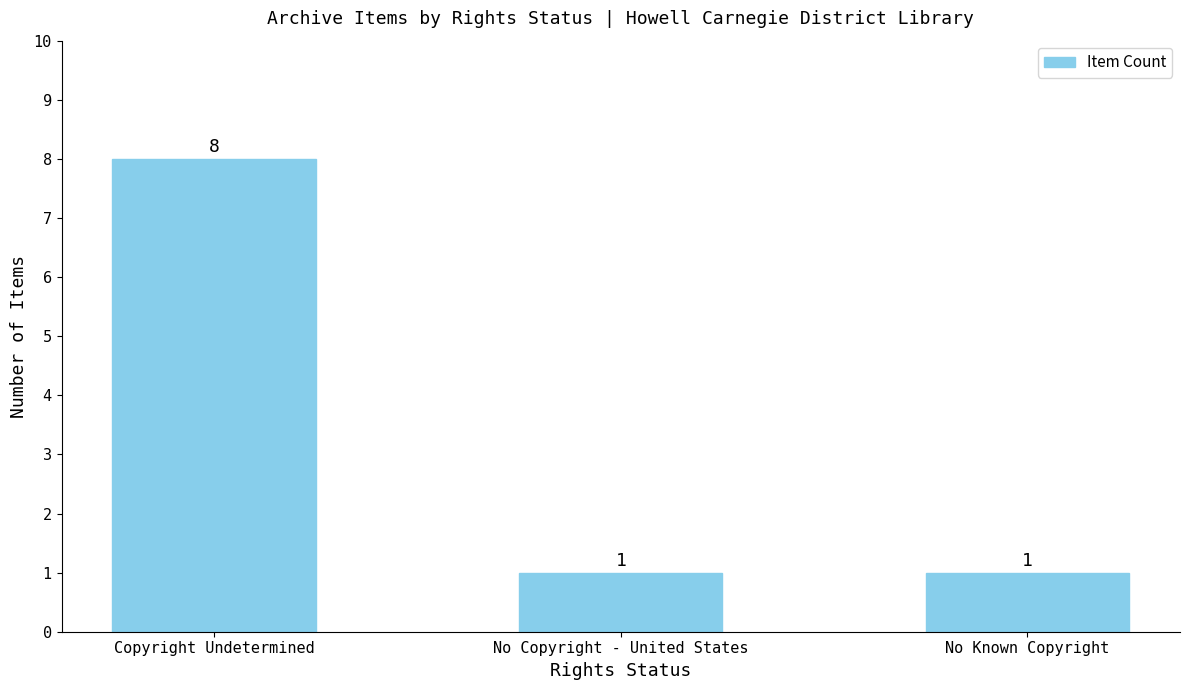

The chart shows a value of 1 at No Known Copyright. True or false?

True